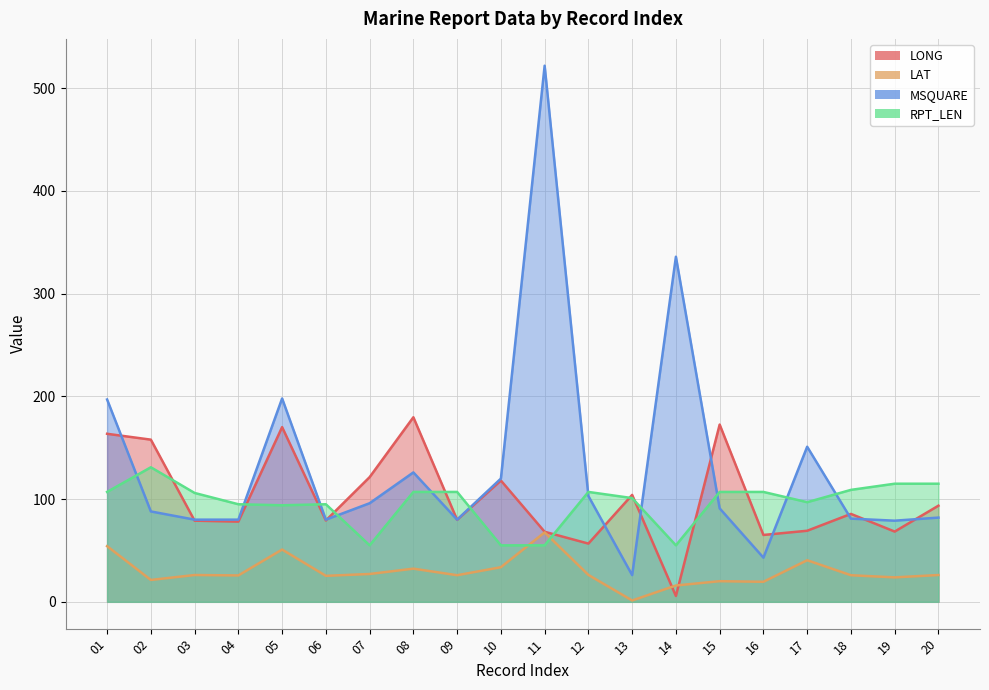

What is the total value across all series at 14?

412.6